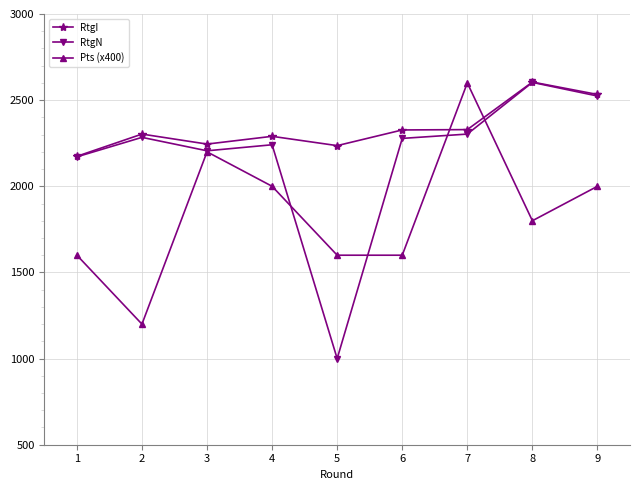

True or false: Pts (x400) has more than 2 points higher than both neighbors.

False